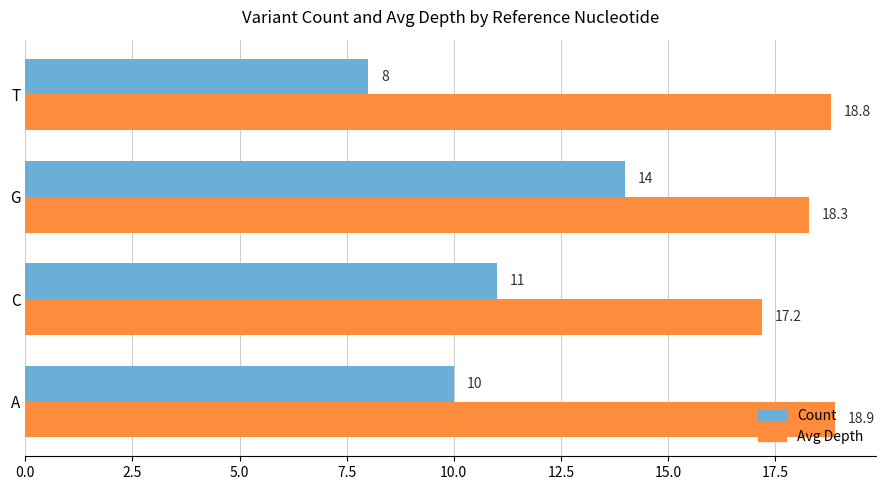

Which series has the largest range (max minus min)?

Count